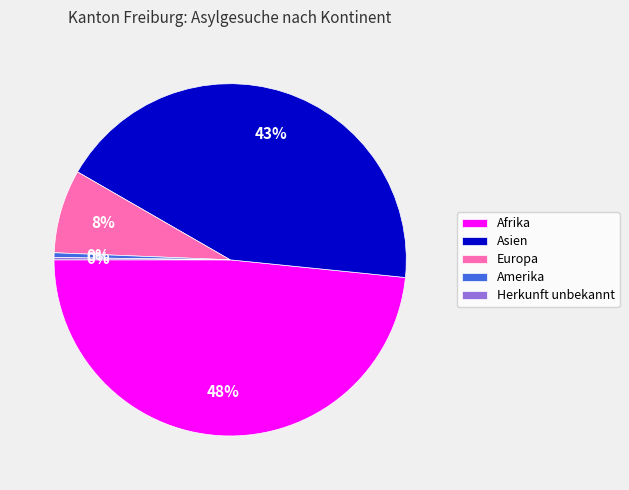

Is Asien the majority of the pie?

No